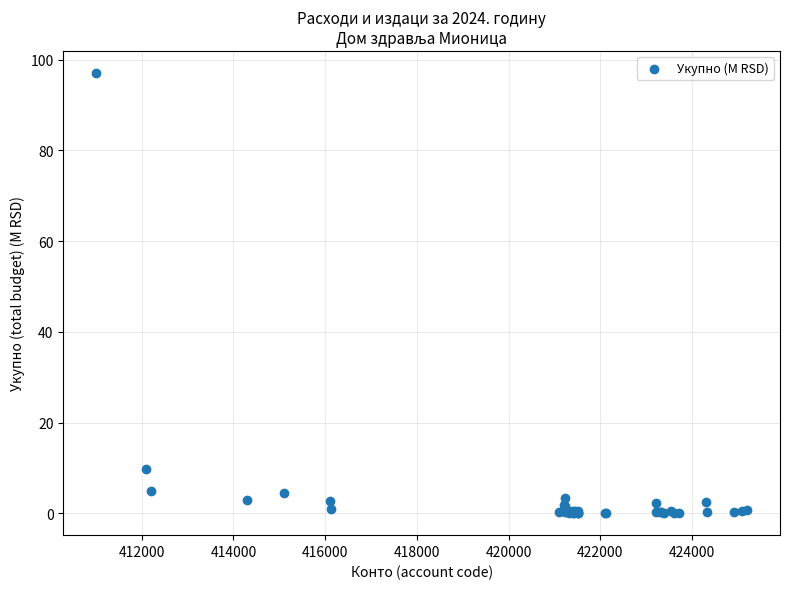

What Y value in the scatter plot is closest to 48?

9.7